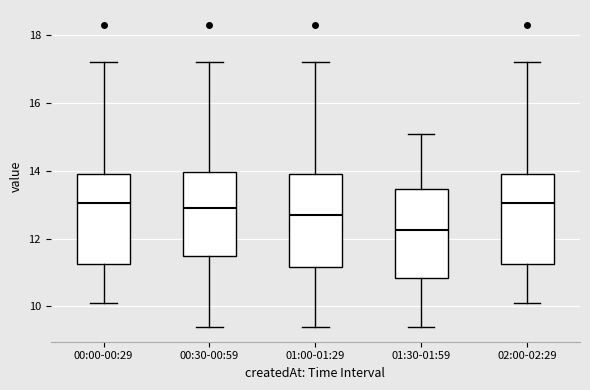

Reading left to right, read every box against the y-axis: the position of its median line, the range the box covers, and the ends of its whiskers. The values are not printed on the chart, so give them approximately, as read against the axis.

00:00-00:29: median 13.0, box 11.2 to 14.0, whiskers 10.2 to 17.2
00:30-00:59: median 13.0, box 11.4 to 14.0, whiskers 9.4 to 17.2
01:00-01:29: median 12.8, box 11.2 to 14.0, whiskers 9.4 to 17.2
01:30-01:59: median 12.2, box 10.8 to 13.4, whiskers 9.4 to 15.2
02:00-02:29: median 13.0, box 11.2 to 14.0, whiskers 10.2 to 17.2